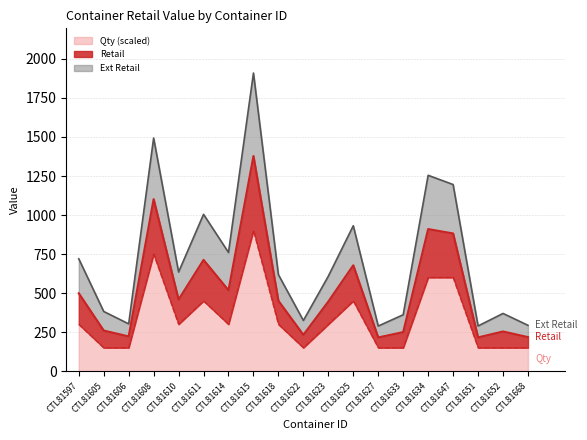

True or false: Ext Retail and Qty cross at least once.

False